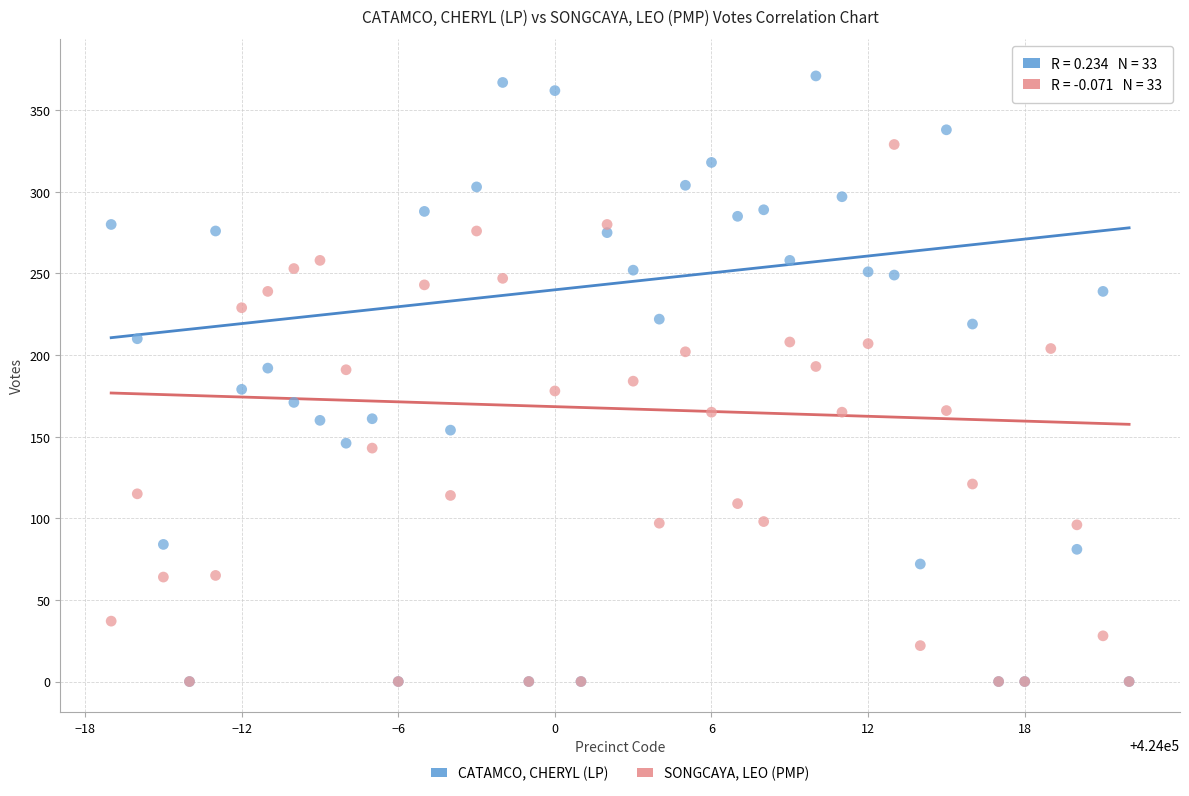

Which series has the largest Y range (max minus min)?

CATAMCO, CHERYL (LP)